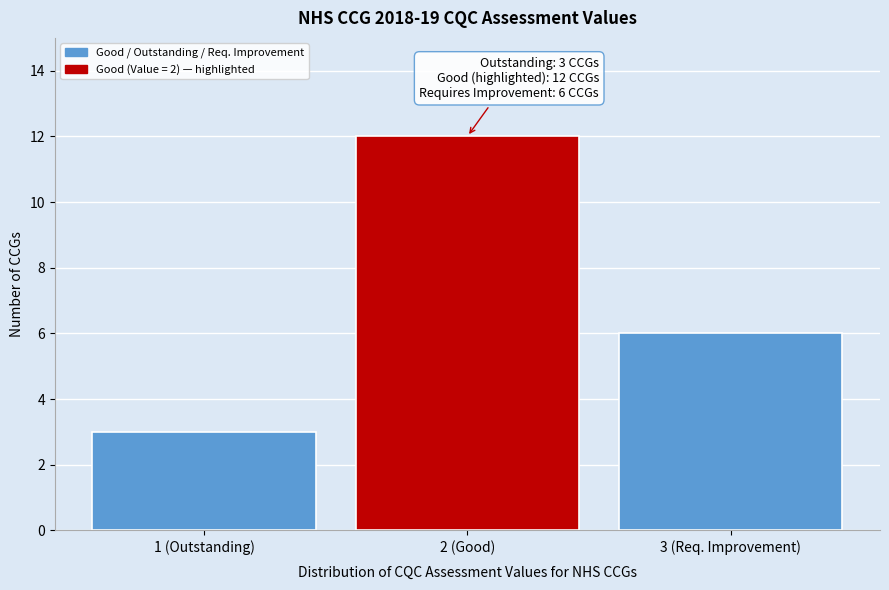

Reading left to right, transcribe all the data shown in this chart.

3	12	6